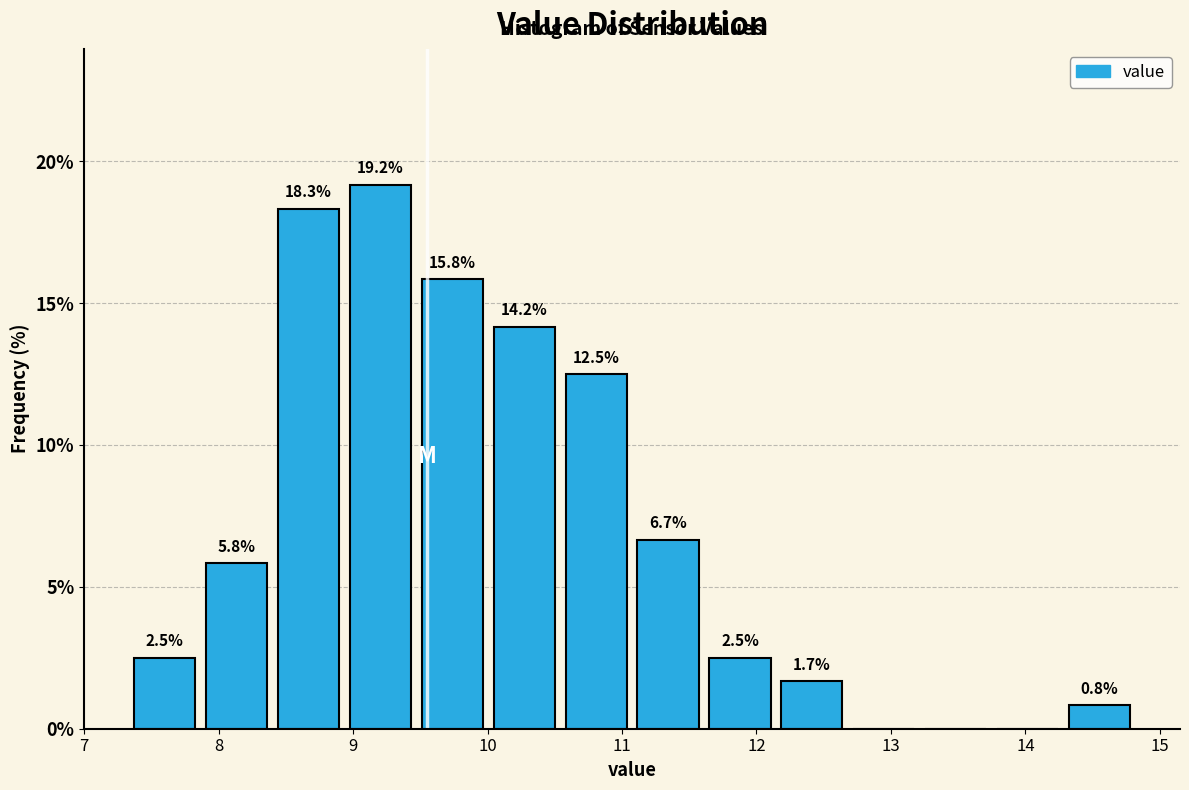

Over which range of the x-axis is the bar tallest?

8.9 to 9.5